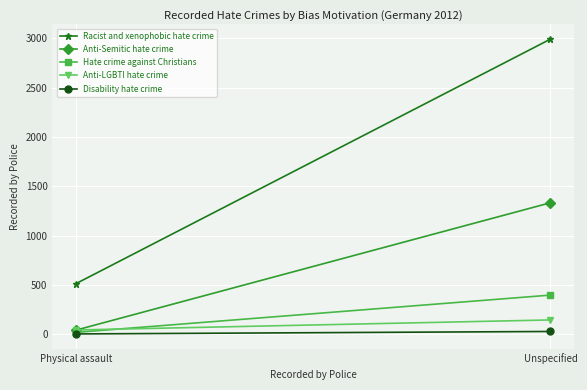

Reading left to right, what are all the values shown in this chart?

Racist and xenophobic hate crime: 513	2993
Anti-Semitic hate crime: 41	1333
Hate crime against Christians: 18	396
Anti-LGBTI hate crime: 42	144
Disability hate crime: 2	27